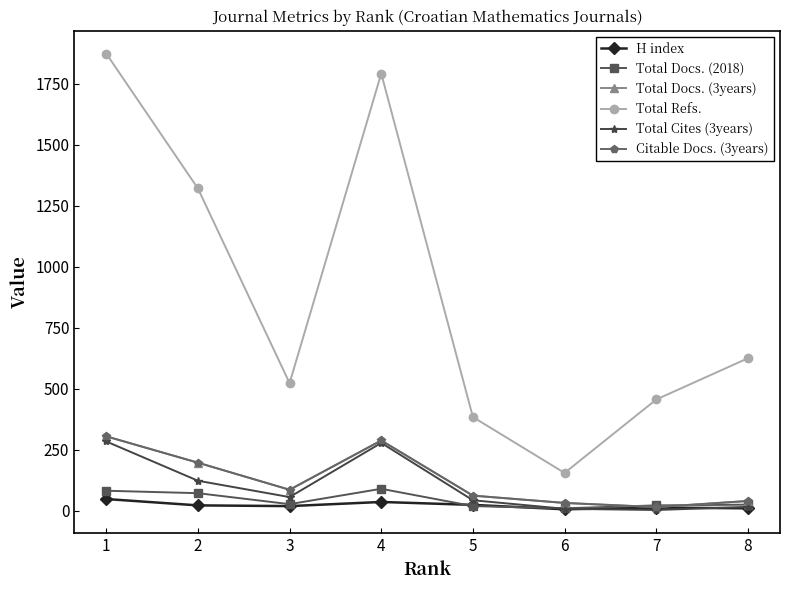

Is this an area chart (filled region under the line)?

No